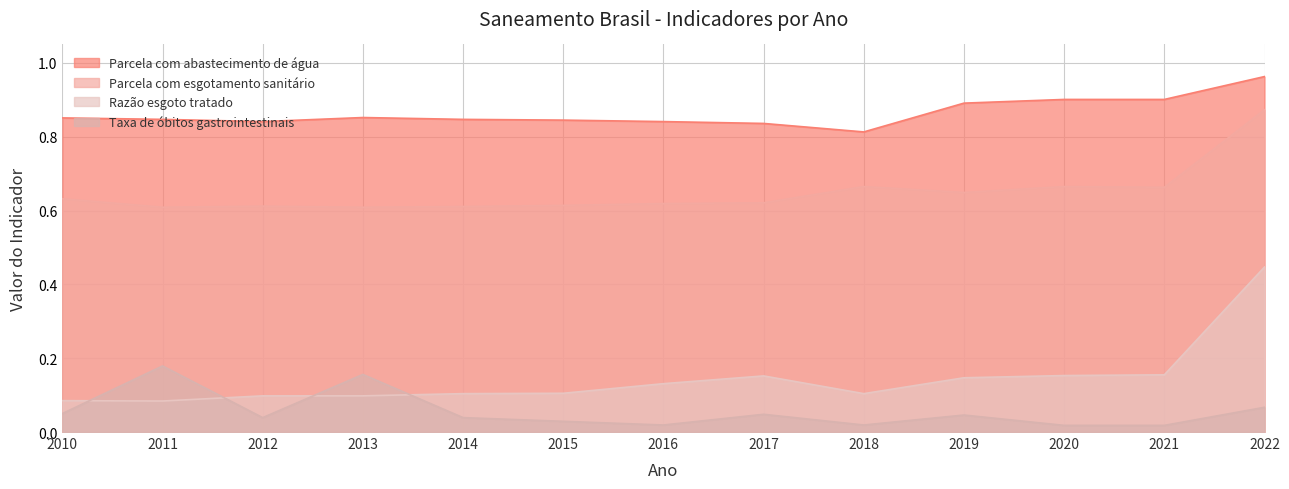

How many lines are shown in the chart?

4